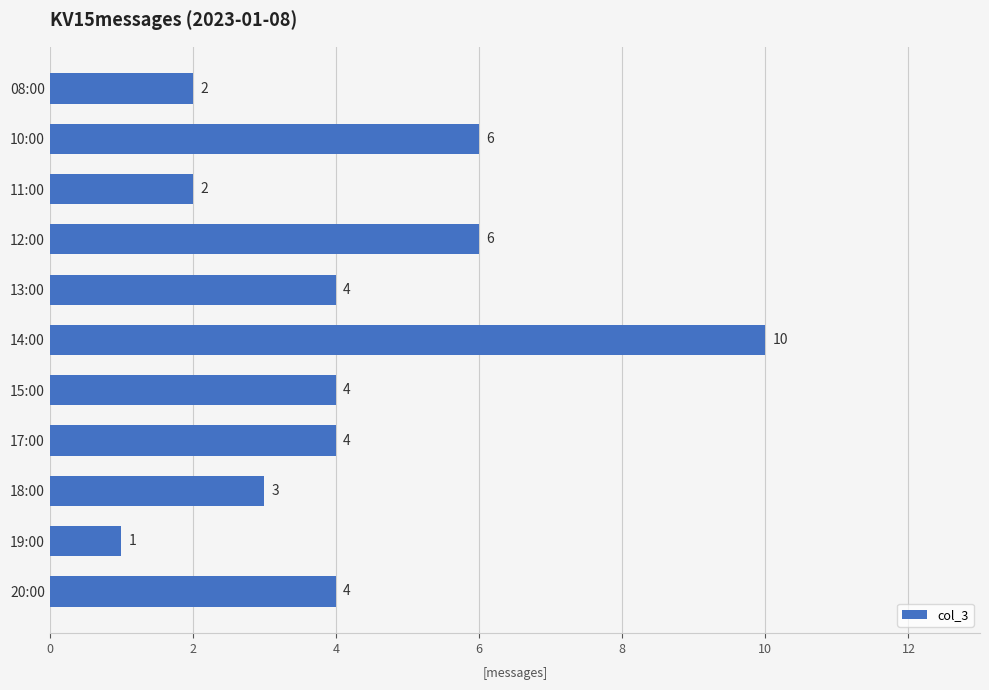

Approximately how many times larger is the value at 11:00 compared to 08:00?

1.0